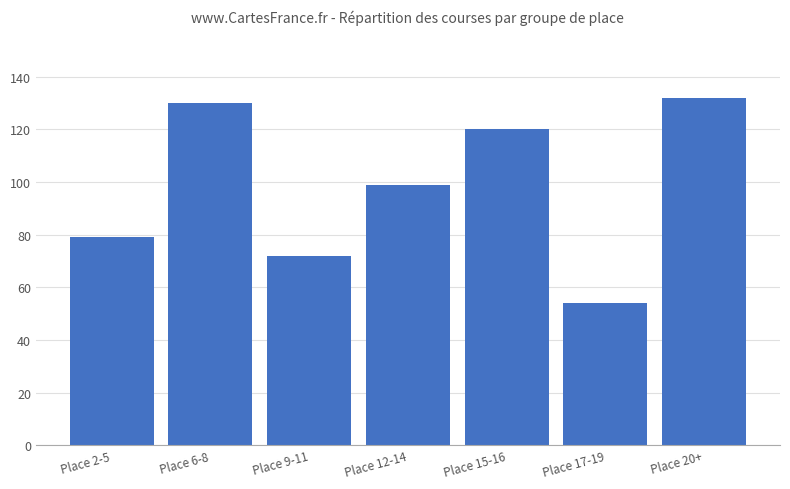

What is the label of the 2nd bar from the right?

Place 17-19